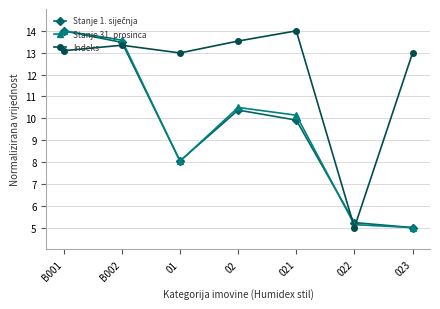

Where do Stanje 31. prosinca and Indeks first cross each other?

B002 and 01